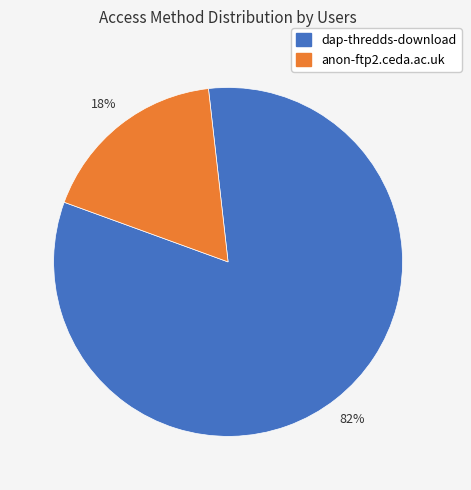

How many segments does this pie chart have?

2